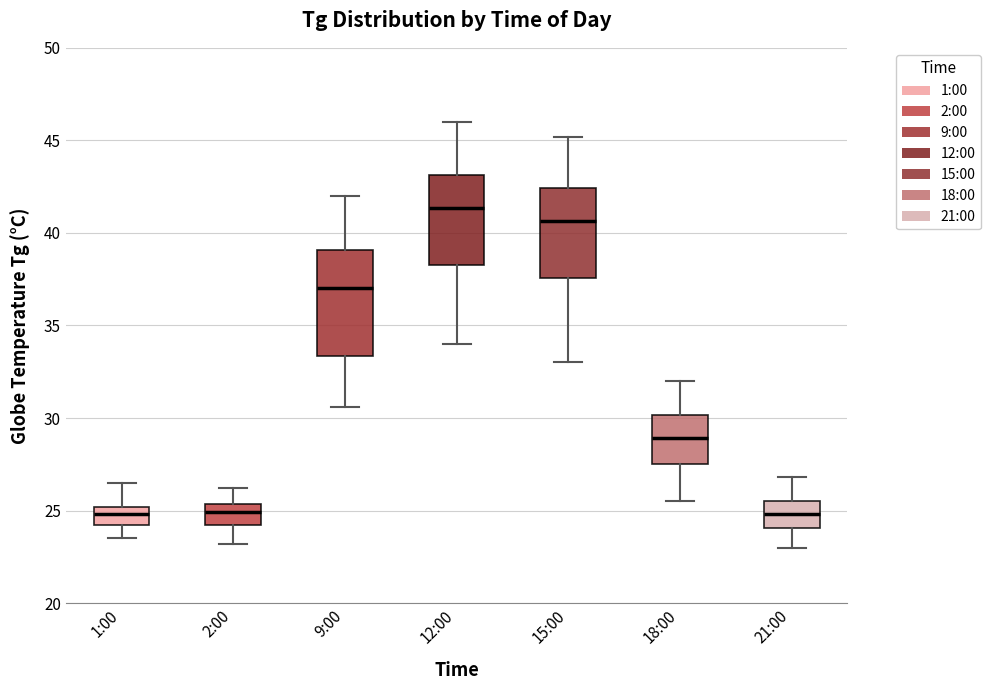

Where does the lower whisker of the box for 21:00 end on the y-axis? The values are not printed on the chart, so give them approximately, as read against the axis.

23.0